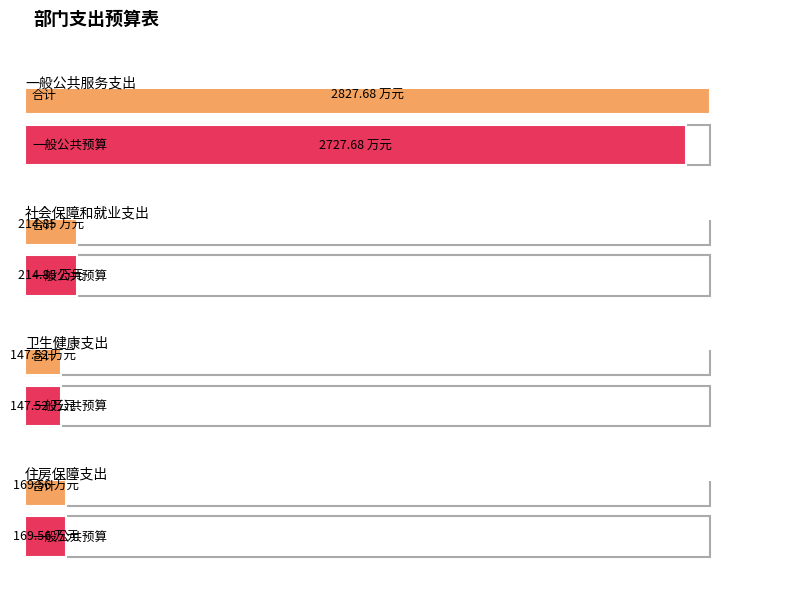

Which series changed the most between 卫生健康支出 and 住房保障支出?

合计